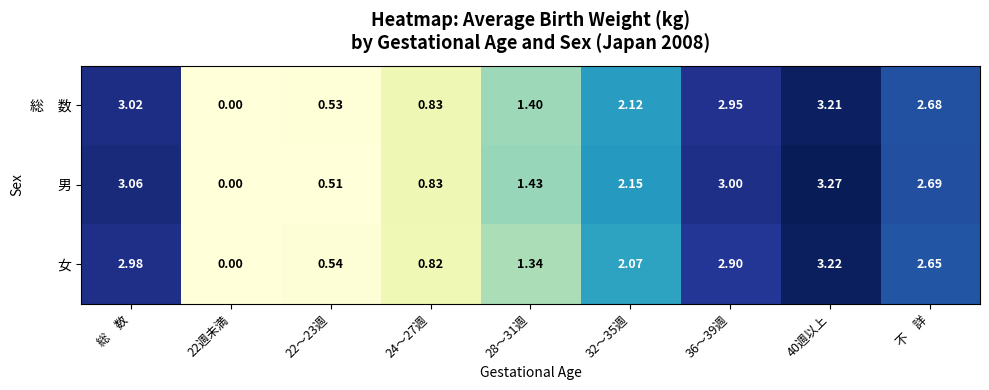

Which series has the largest range (max minus min)?

男